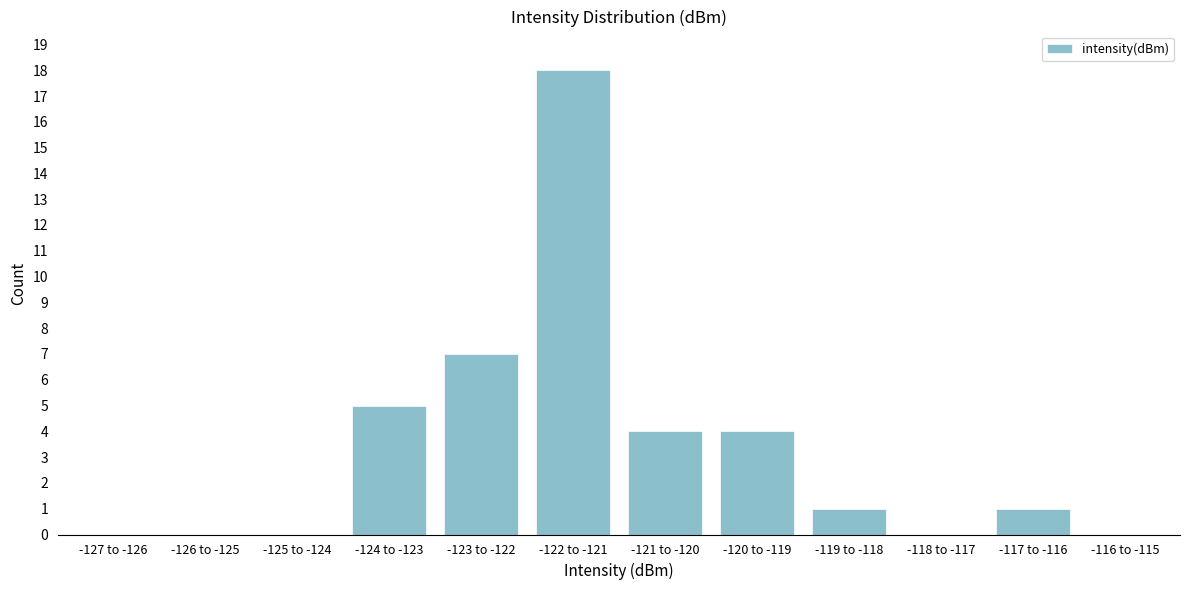

Reading left to right, transcribe all the data shown in this chart.

-127 to -126=0	-126 to -125=0	-125 to -124=0	-124 to -123=5	-123 to -122=7	-122 to -121=18	-121 to -120=4	-120 to -119=4	-119 to -118=1	-118 to -117=0	-117 to -116=1	-116 to -115=0